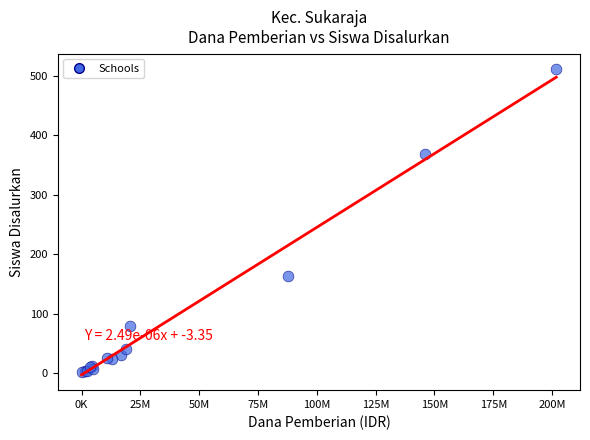

What Y value in the scatter plot is closest to 256?

164